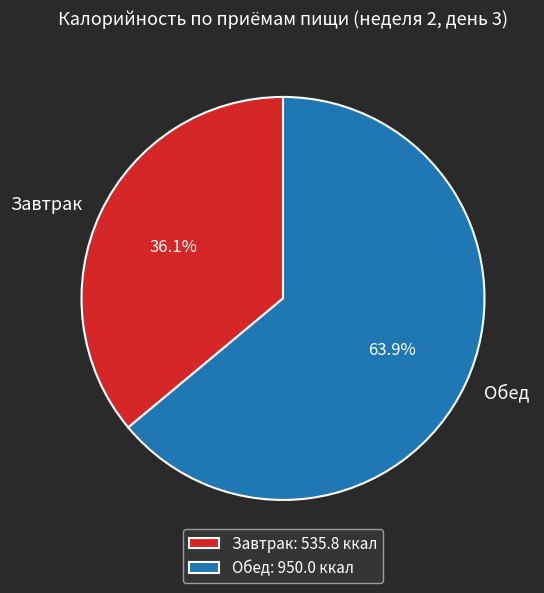

How many segments does this pie chart have?

2